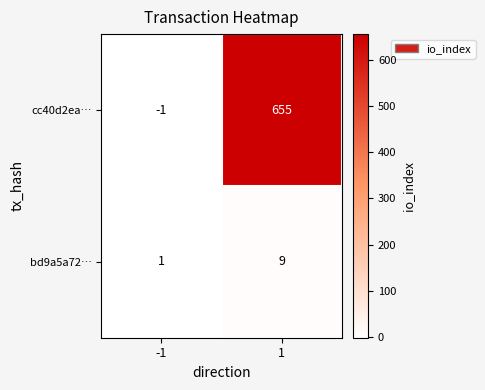

What is the spread (max minus min) of values at 1?

646